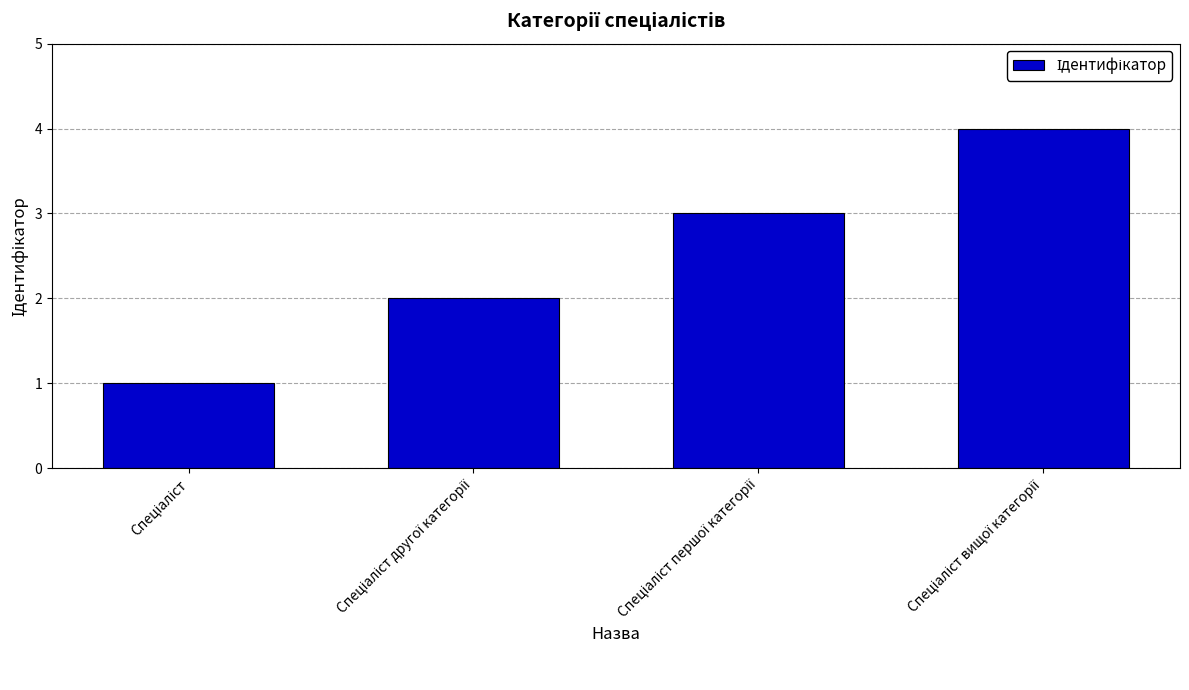

How many data points are less than 3?

2